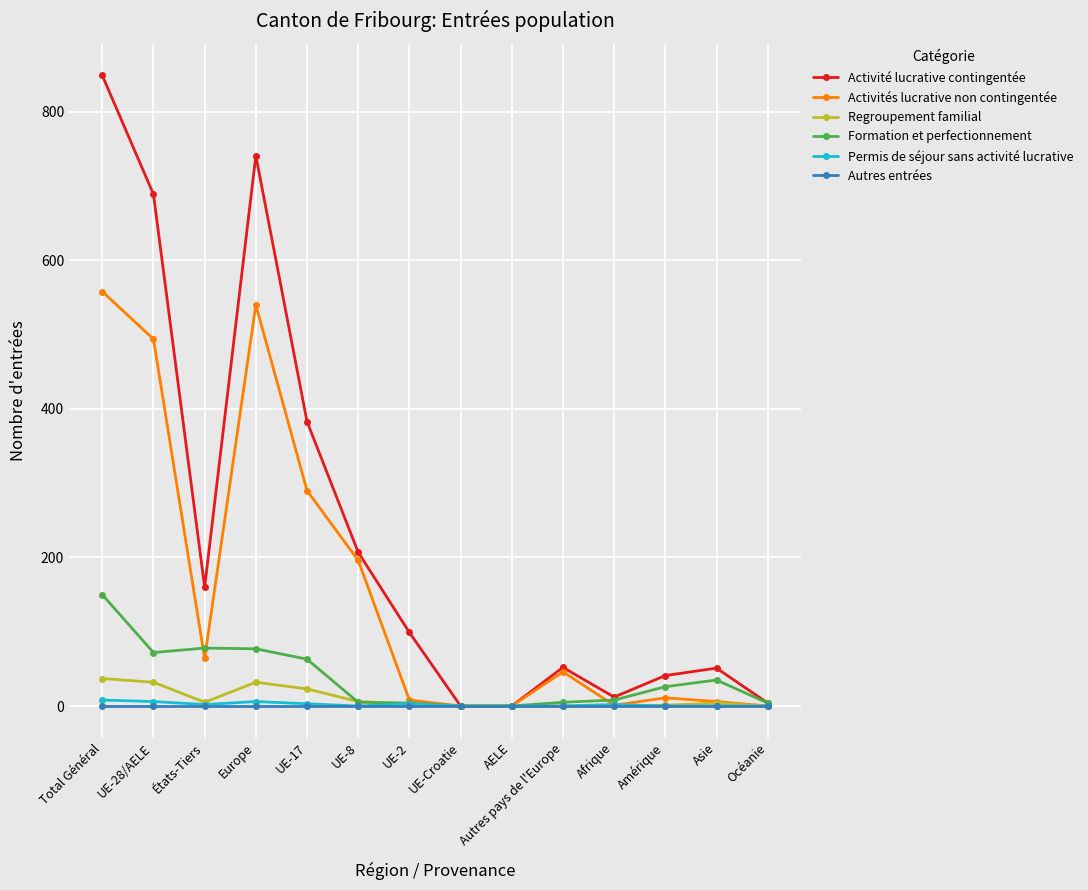

What is the difference between the highest and lowest values at Total Général?

849